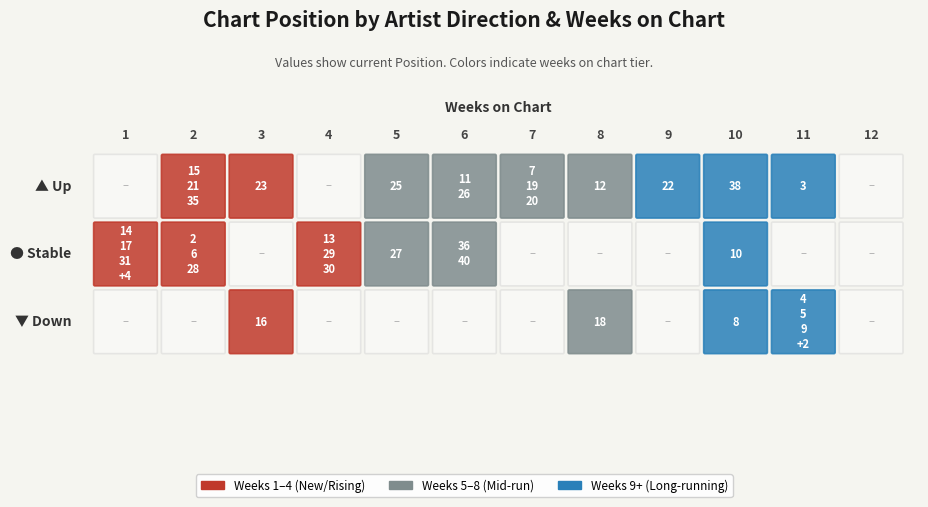

Which has a higher value, 10 or 2?

10